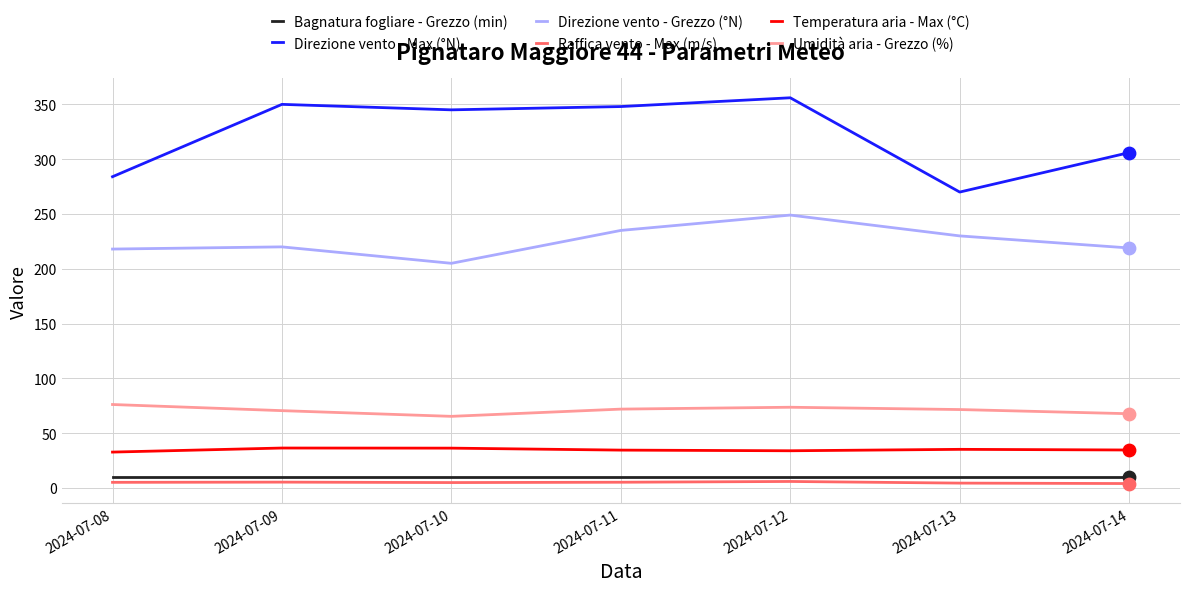

What are all the series names shown in the legend?

Bagnatura fogliare - Grezzo (min), Direzione vento - Max (°N), Direzione vento - Grezzo (°N), Raffica vento - Max (m/s), Temperatura aria - Max (°C), Umidità aria - Grezzo (%)